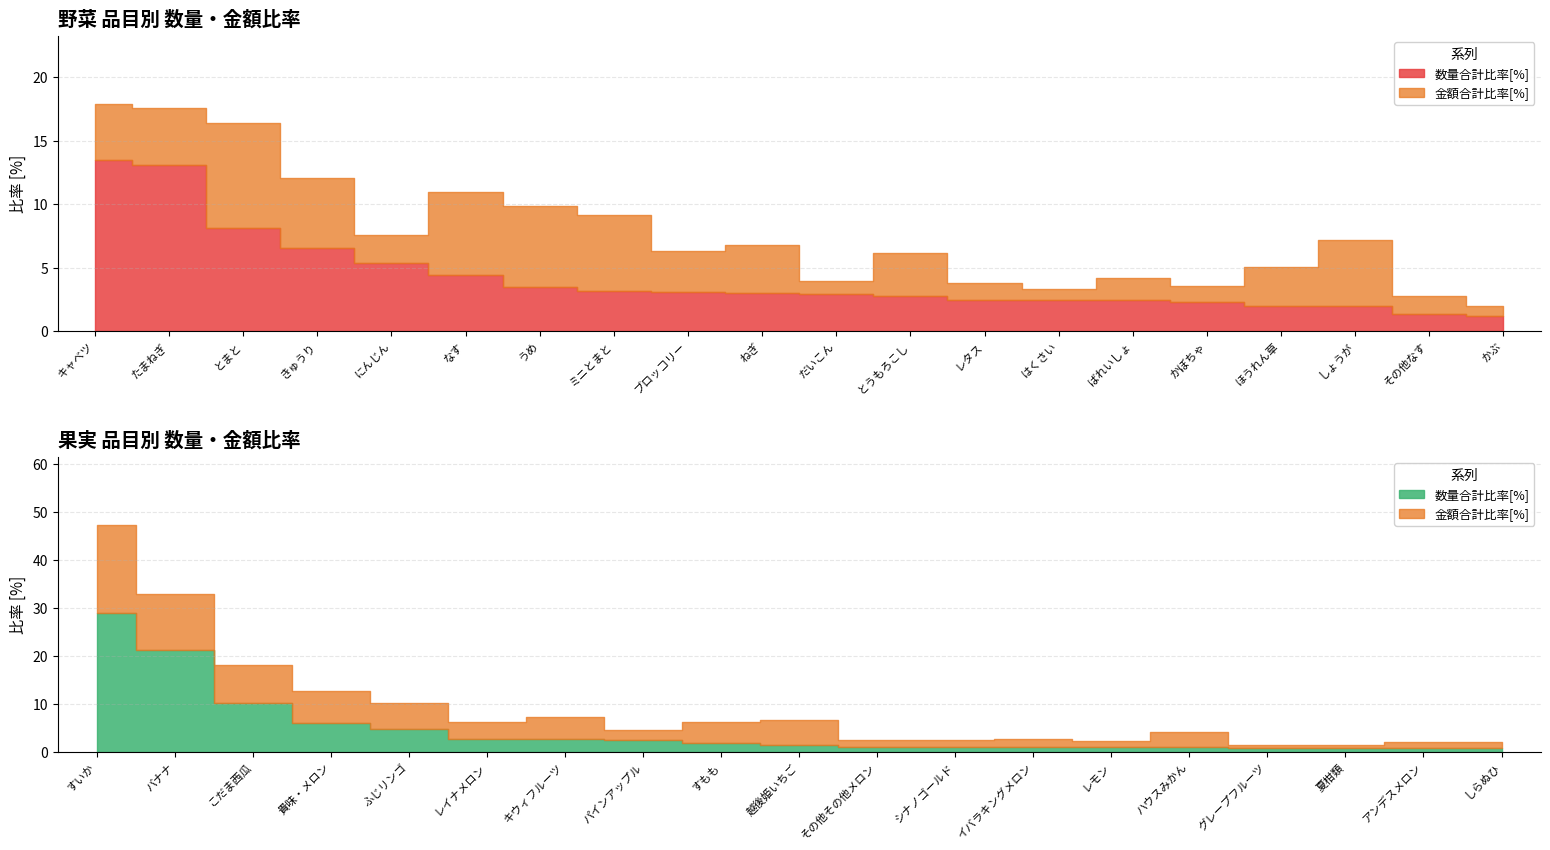

What is the difference between the 数量合計比率[%] values at その他なす and レタス?

1.1